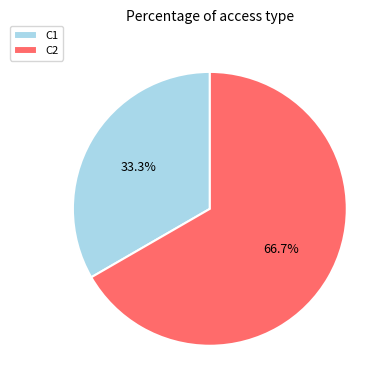

Do C1 and C2 together represent more than half of the pie?

Yes